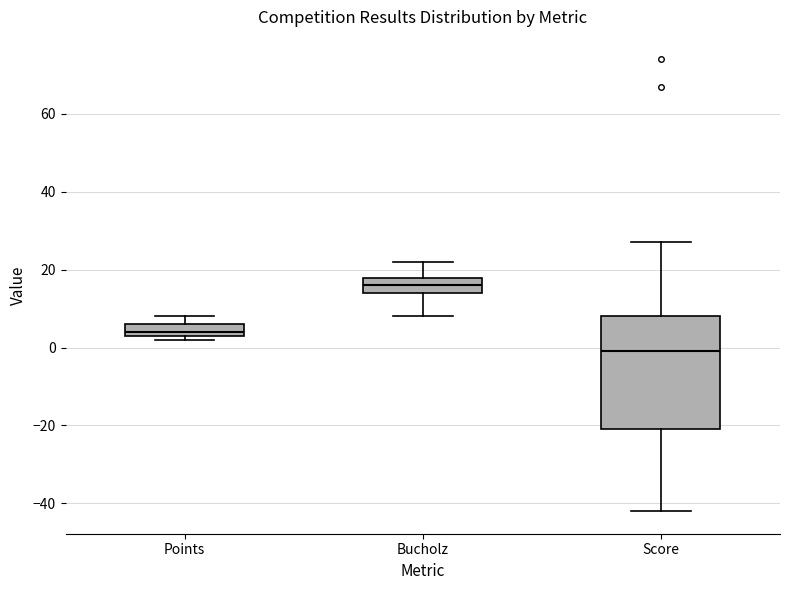

Where does the median line of the box for Score sit on the y-axis? The values are not printed on the chart, so give them approximately, as read against the axis.

0